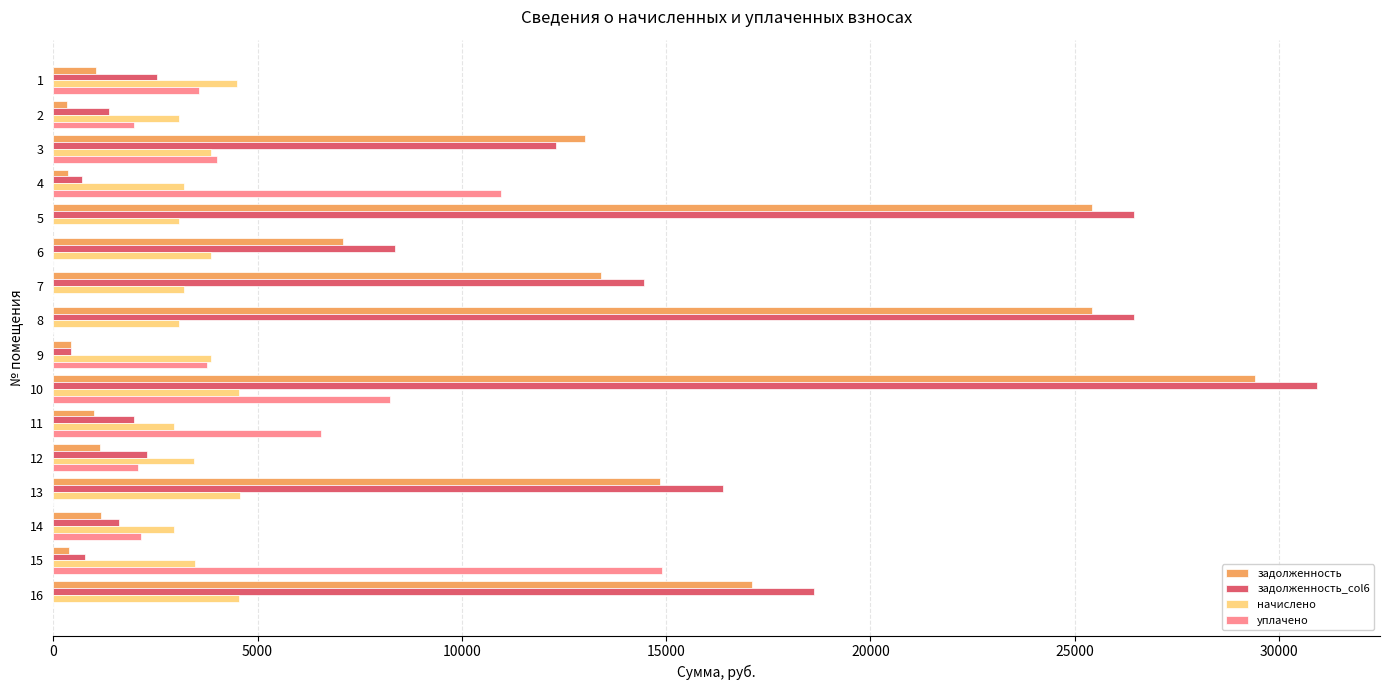

At which category is the sum across all series the highest?

10